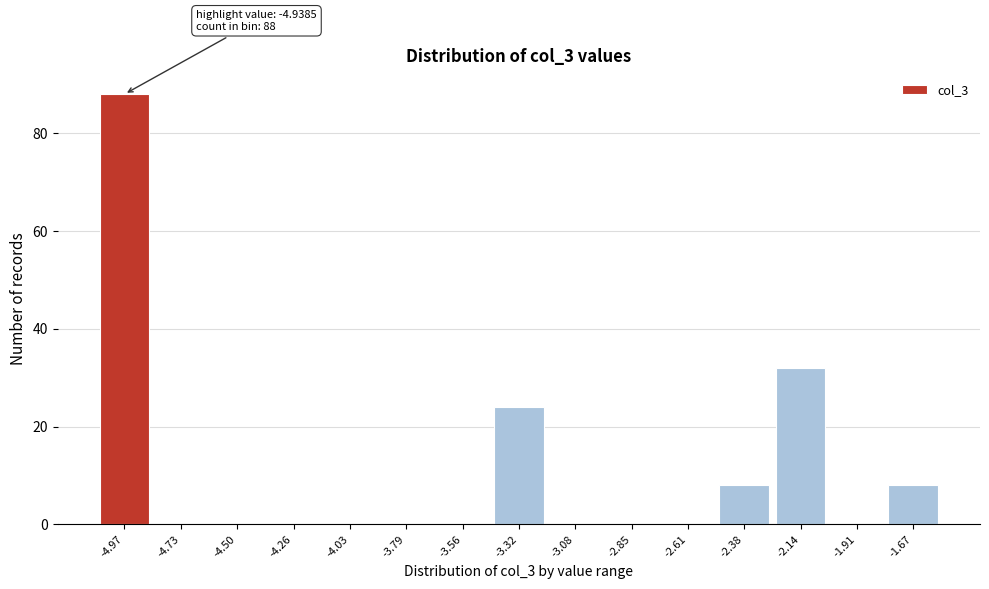

Over which range of the x-axis is the bar tallest?

-5.10 to -4.85